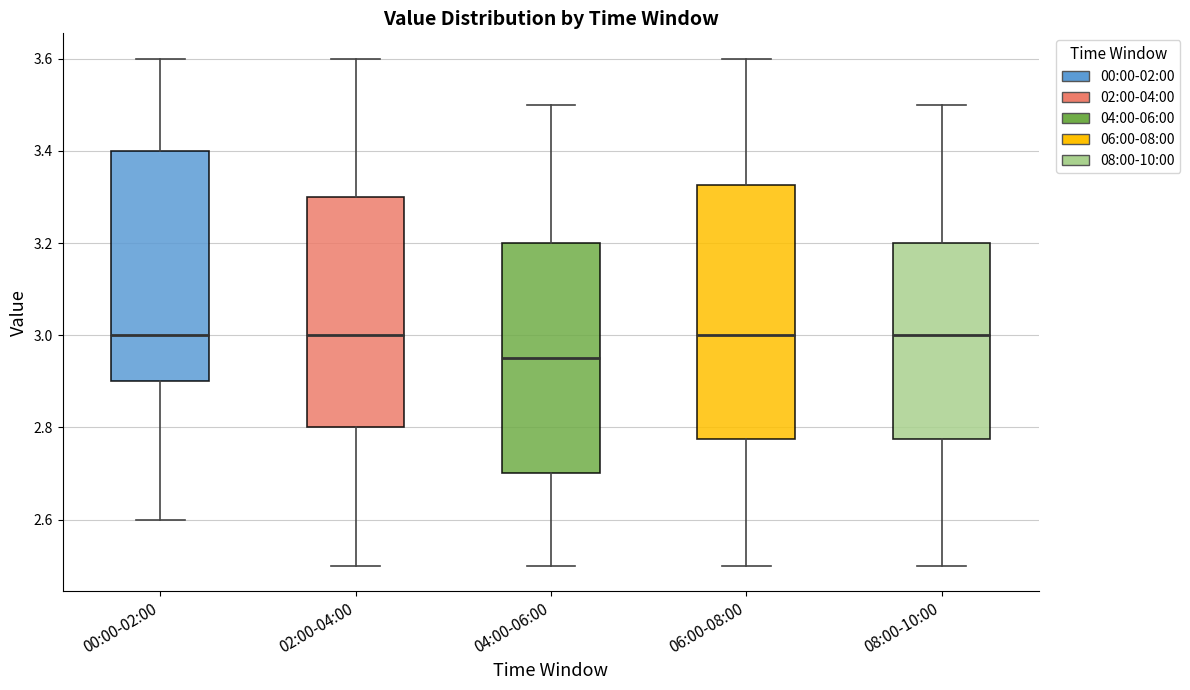

Reading left to right, transcribe this box plot: for each box, give where its median line is, the range the box spans, and where its two whiskers end, as read against the y-axis. The values are not printed on the chart, so give them approximately, as read against the axis.

00:00-02:00: median 3.00, box 2.90 to 3.40, whiskers 2.60 to 3.60
02:00-04:00: median 3.00, box 2.80 to 3.30, whiskers 2.50 to 3.60
04:00-06:00: median 2.96, box 2.70 to 3.20, whiskers 2.50 to 3.50
06:00-08:00: median 3.00, box 2.78 to 3.32, whiskers 2.50 to 3.60
08:00-10:00: median 3.00, box 2.78 to 3.20, whiskers 2.50 to 3.50